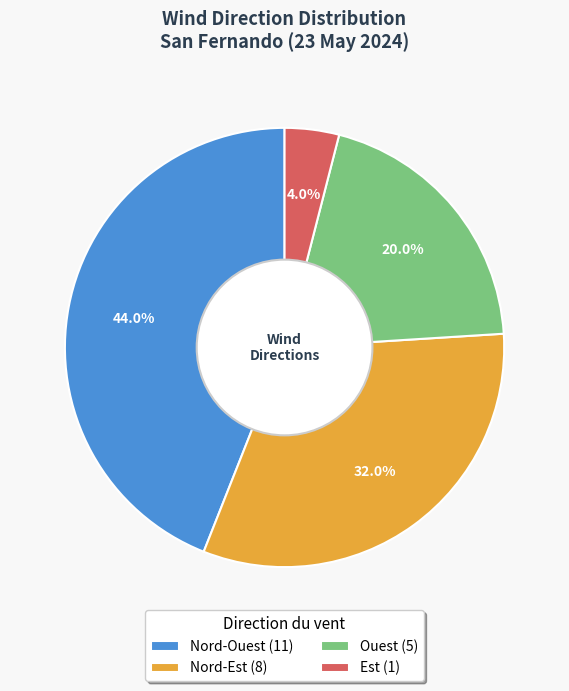

Between Ouest (5) and Est (1), which is larger?

Ouest (5)